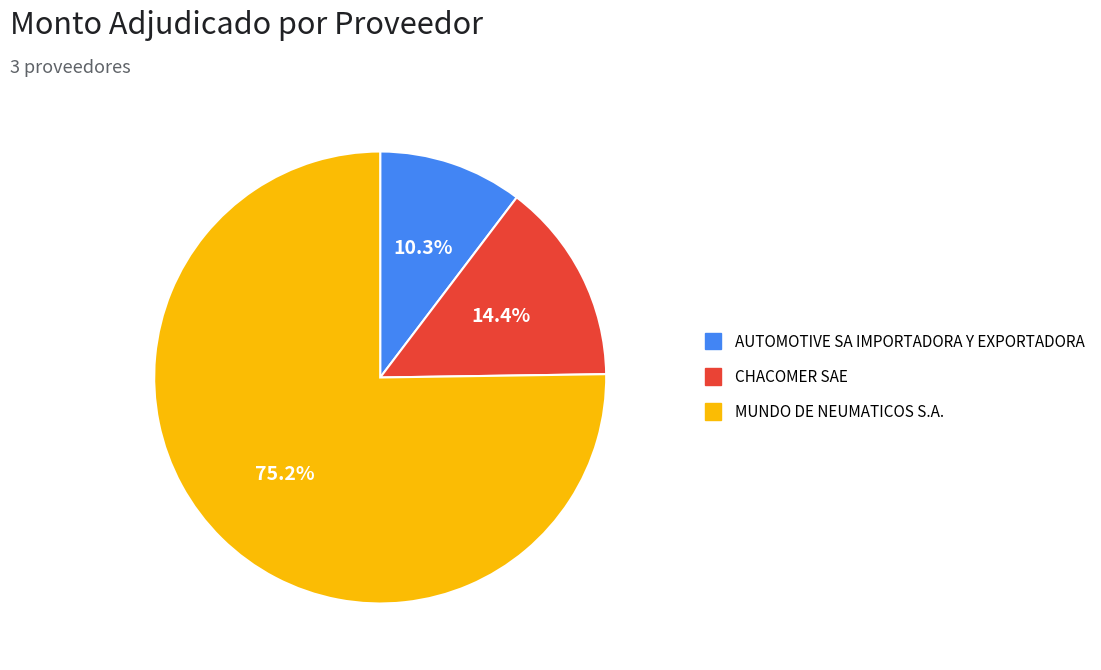

Is there any slice that represents more than half of the pie?

Yes